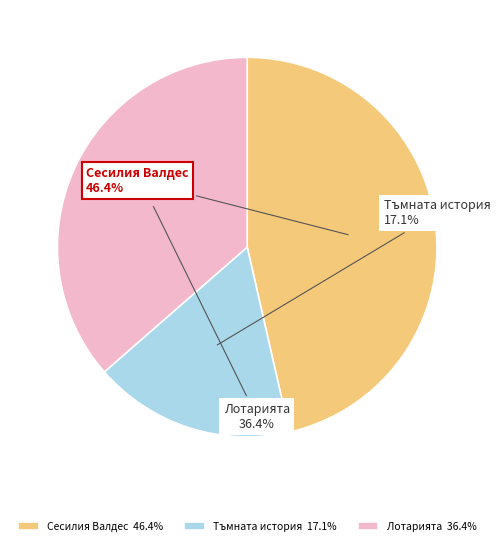

Is there a majority slice in this chart?

No